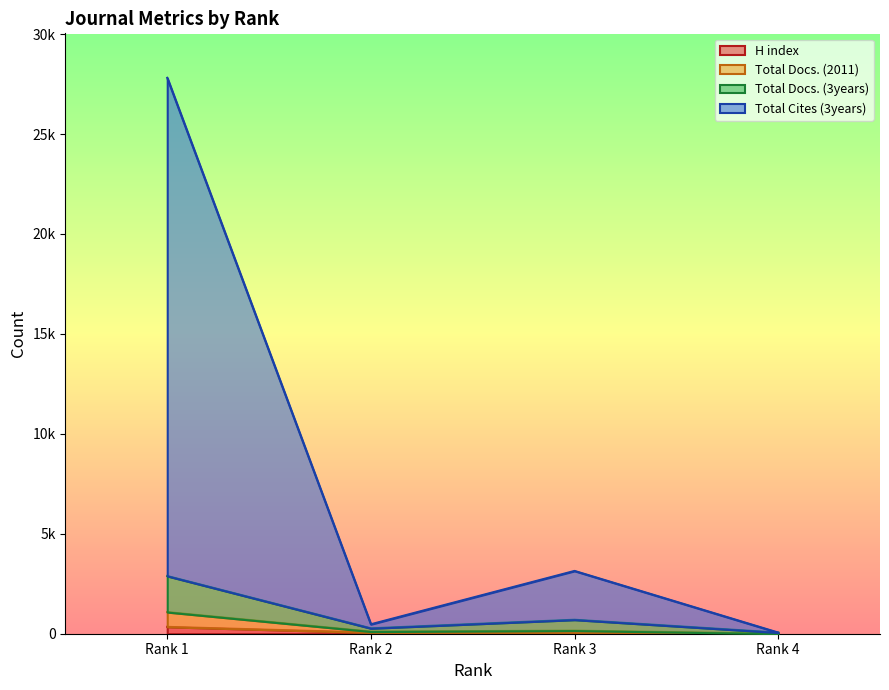

The H index series shows 58 at Rank 2. True or false?

True